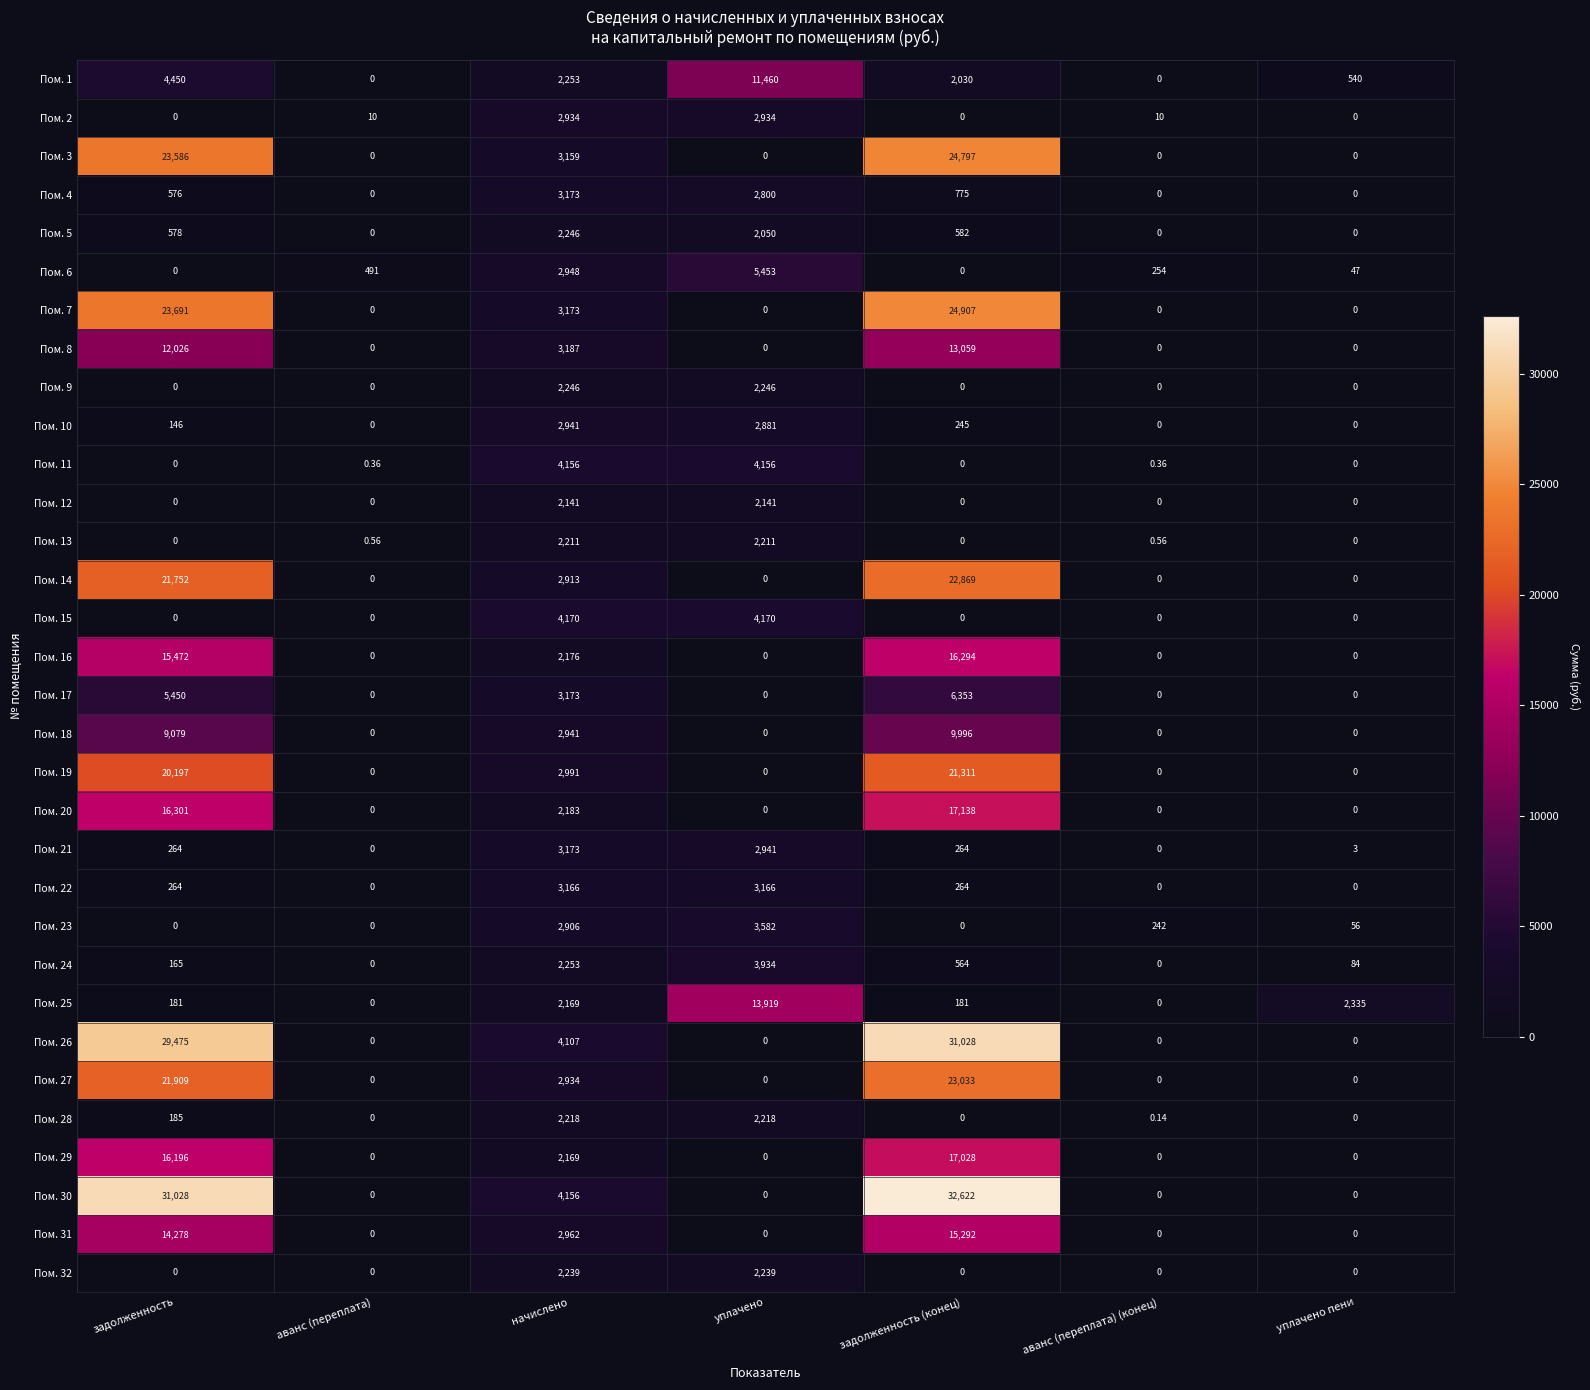

At which category is the sum across all series the highest?

задолженность (конец)